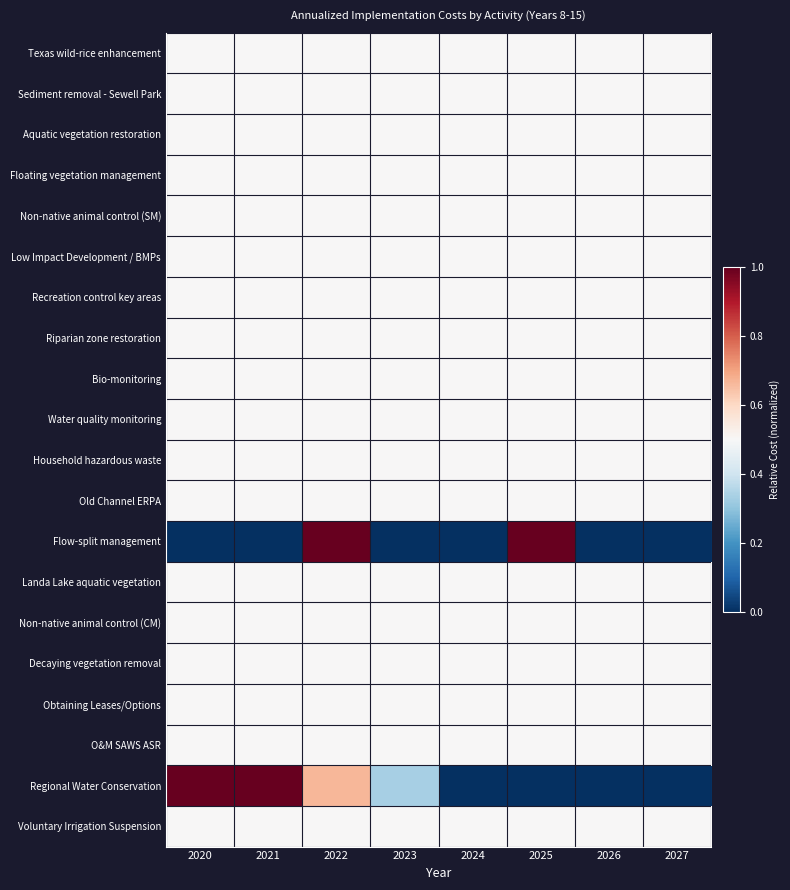

At which category does the chart reach its minimum across all series?

2020